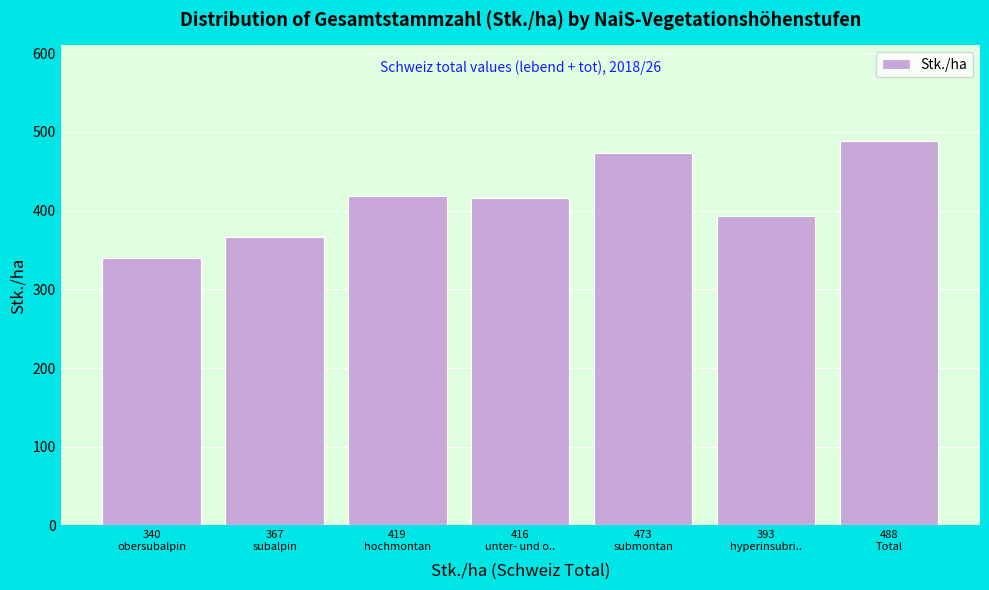

Reading left to right, extract all data points from this chart.

340	367	419	416	473	393	488